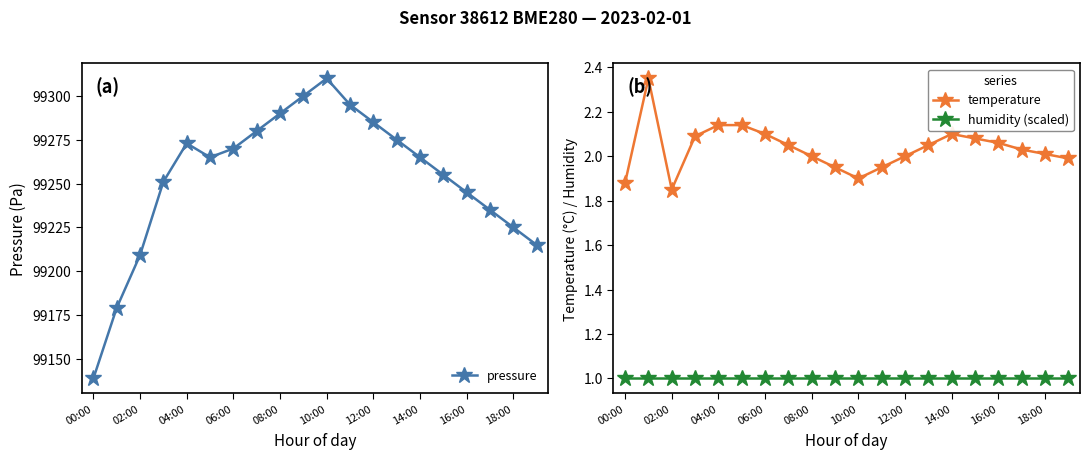

What is the smallest value displayed?

1.0